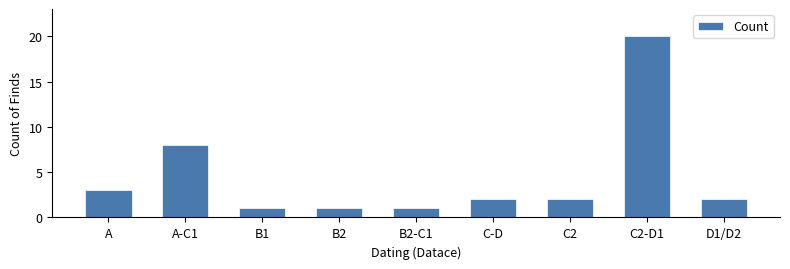

The value at A-C1 is 4. True or false?

False